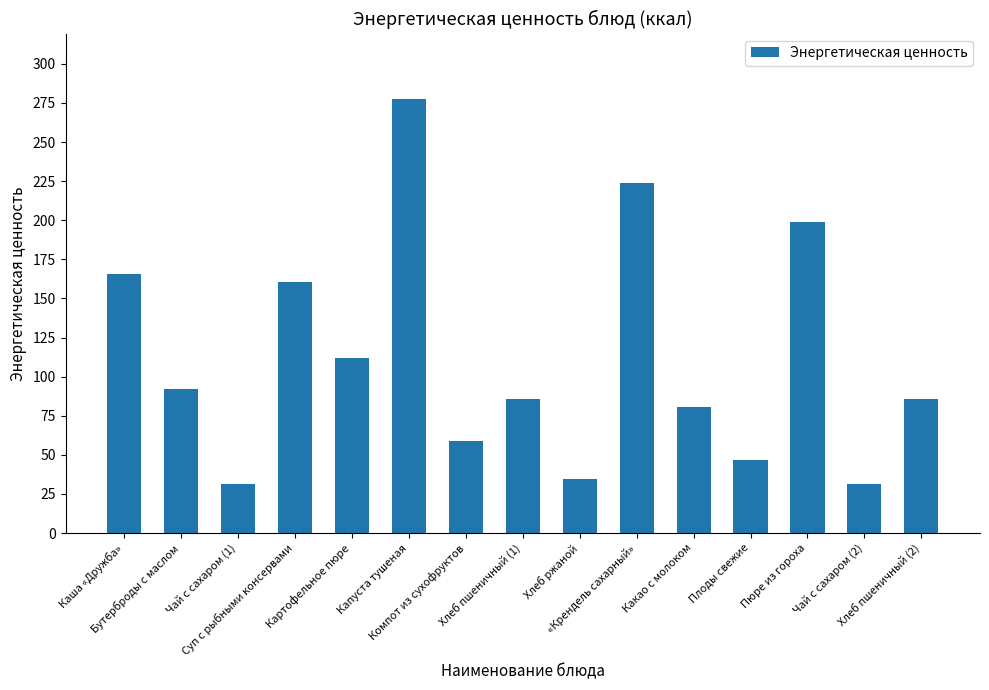

What is the difference between the second highest and minimum values?

192.7